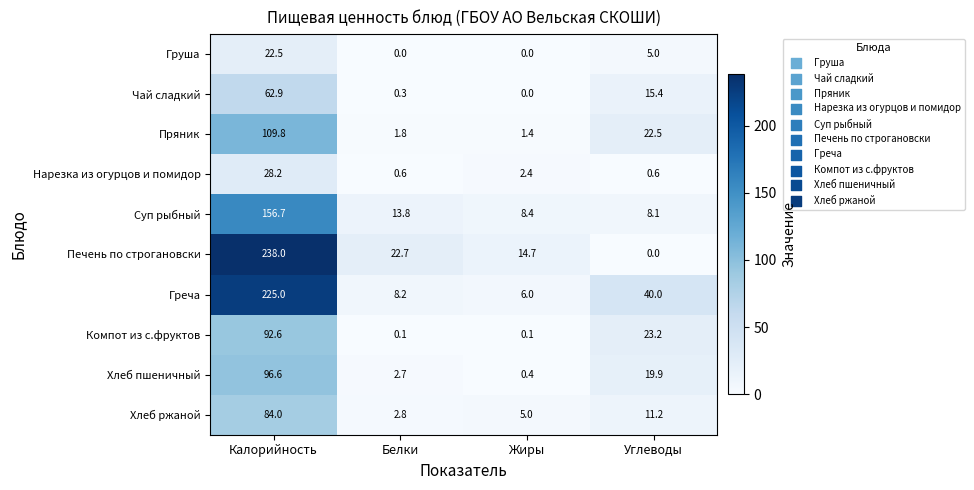

What is the sum of the Компот из с.фруктов values at Углеводы and Жиры?

23.3